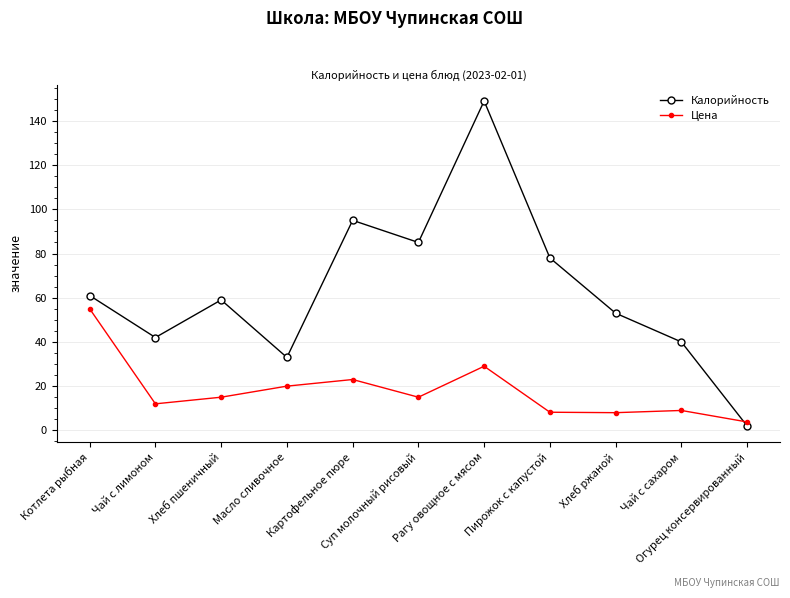

List the series in order of their overall mean, lowest first.

Цена, Калорийность